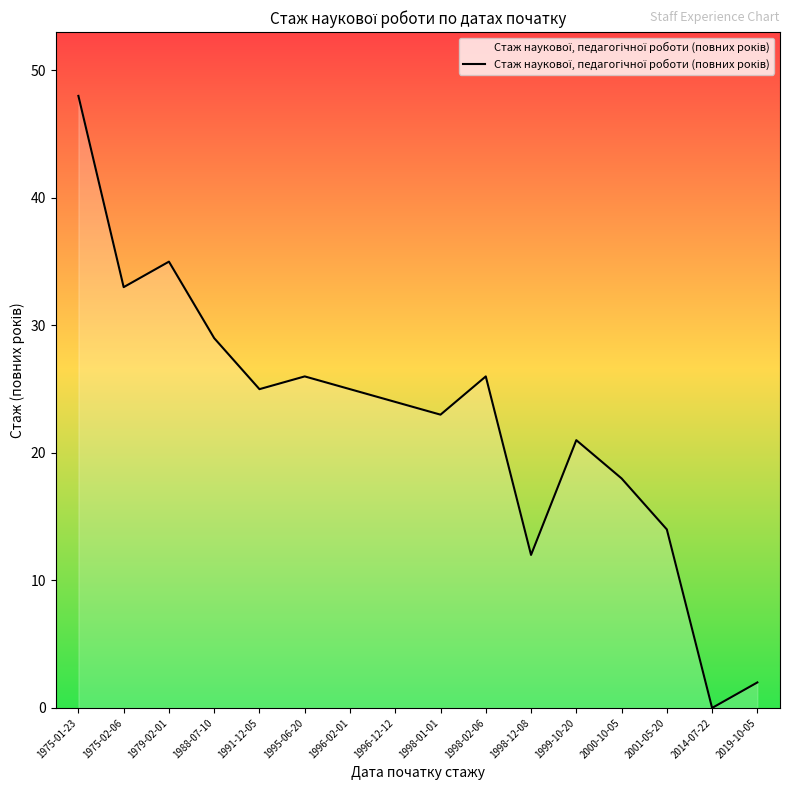

Reading left to right, extract all data points from this chart.

1975-01-23=48	1975-02-06=33	1979-02-01=35	1988-07-10=29	1991-12-05=25	1995-06-20=26	1996-02-01=25	1996-12-12=24	1998-01-01=23	1998-02-06=26	1998-12-08=12	1999-10-20=21	2000-10-05=18	2001-05-20=14	2014-07-22=0	2019-10-05=2